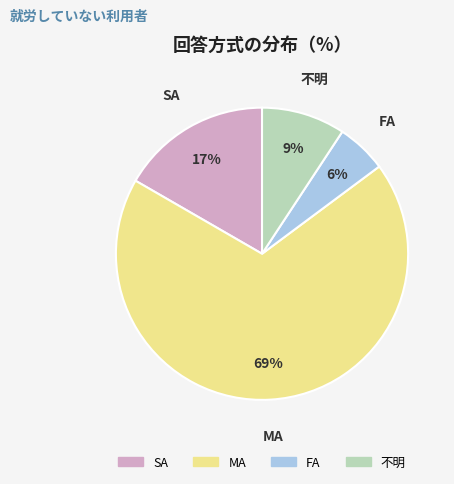

To the nearest percent, what is the average slice percentage?

25%